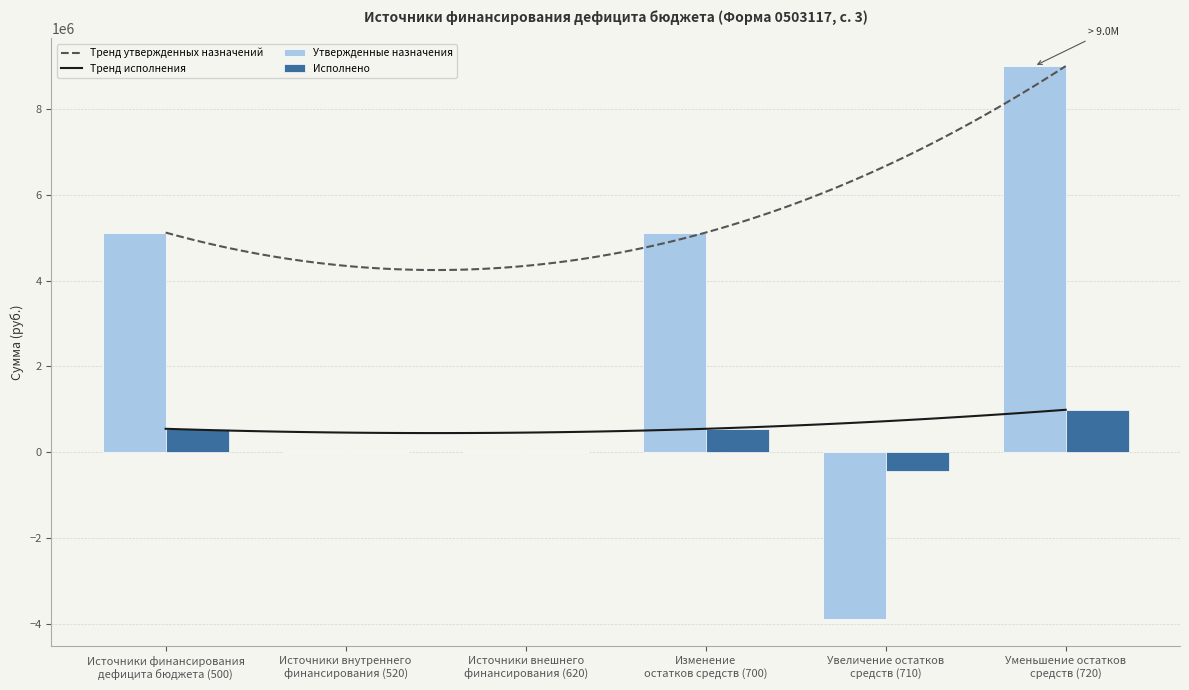

What is the spread (max minus min) of values at Источники финансирования
дефицита бюджета (500)?

4577762.1